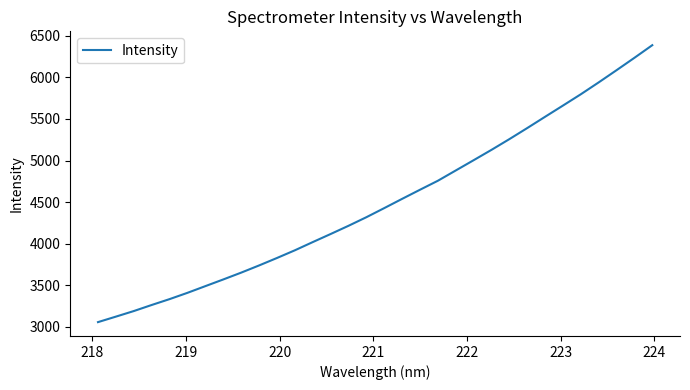

What is the difference between the maximum and minimum values?

3329.3